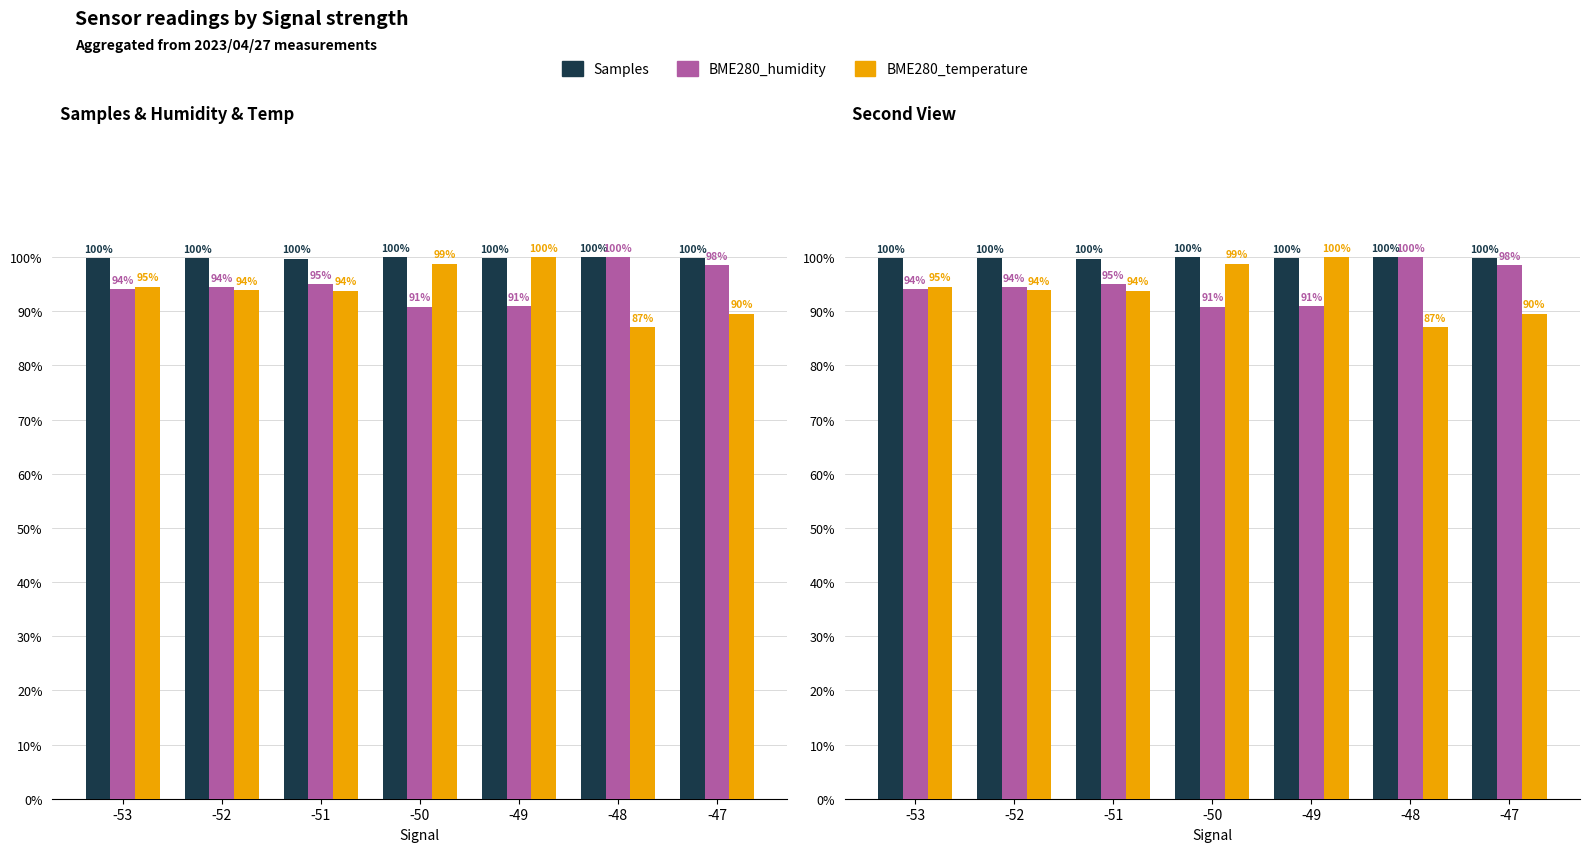

Reading left to right, transcribe all the data shown in this chart.

Samples: 99.8	99.8	99.7	100.0	99.8	100.0	99.8
BME280_humidity: 94.1	94.4	94.9	90.8	90.9	100.0	98.5
BME280_temperature: 94.5	93.9	93.8	98.8	100.0	87.0	89.5